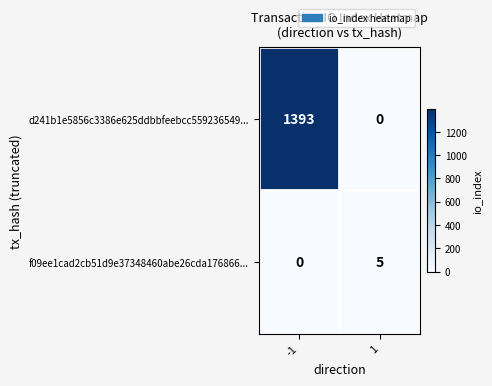

At which category is the sum across all series the highest?

-1